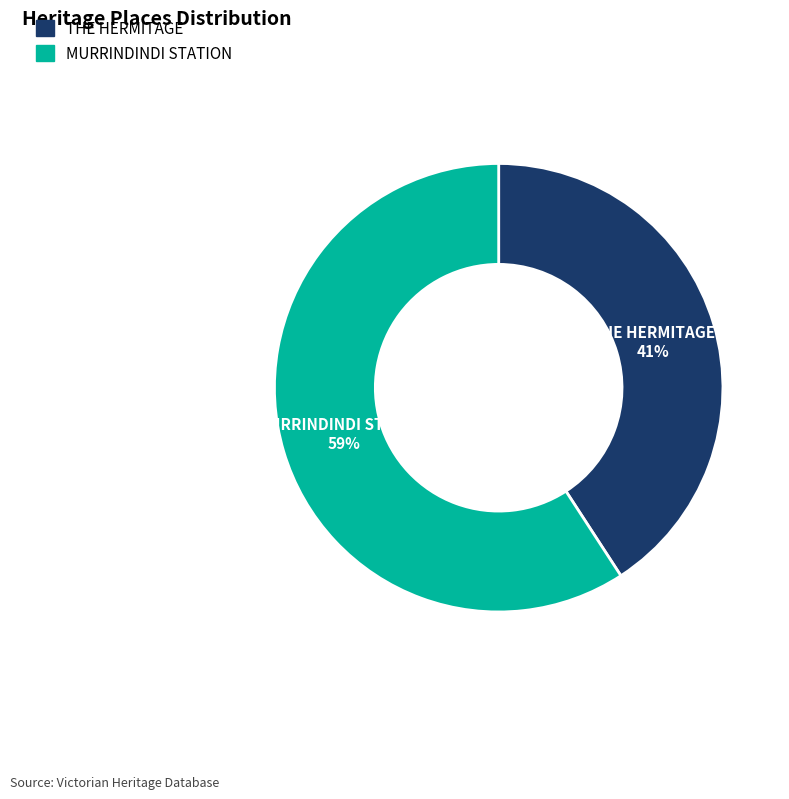

What percentage is the THE HERMITAGE slice, to the nearest percent?

41%